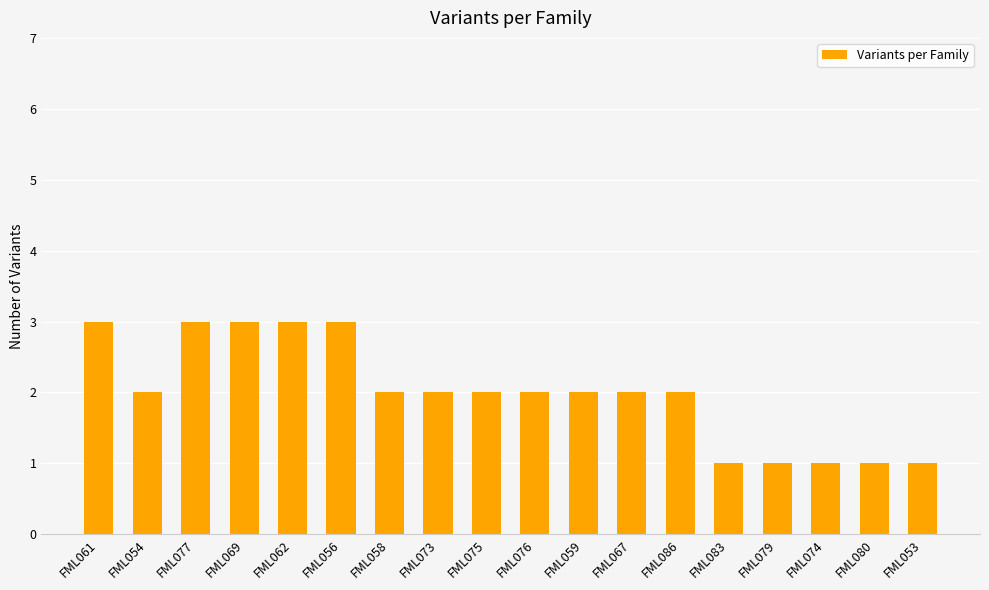

How many values are between 1 and 3?

18